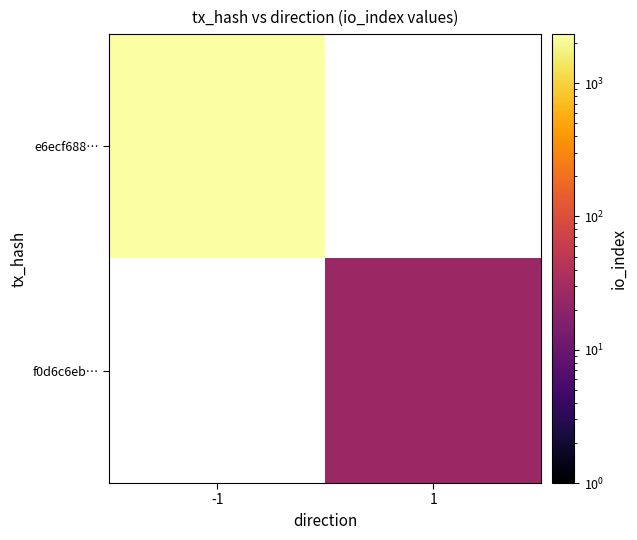

Rank the series by their average value, from highest to lowest.

e6ecf688…, f0d6c6eb…